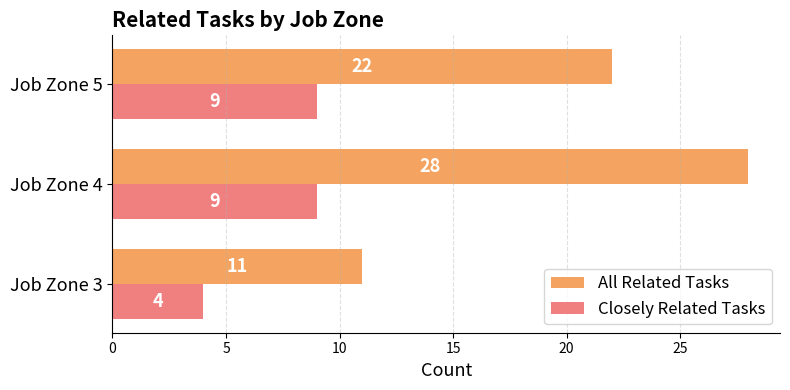

Rank the series at Job Zone 5 from highest to lowest value.

All Related Tasks, Closely Related Tasks